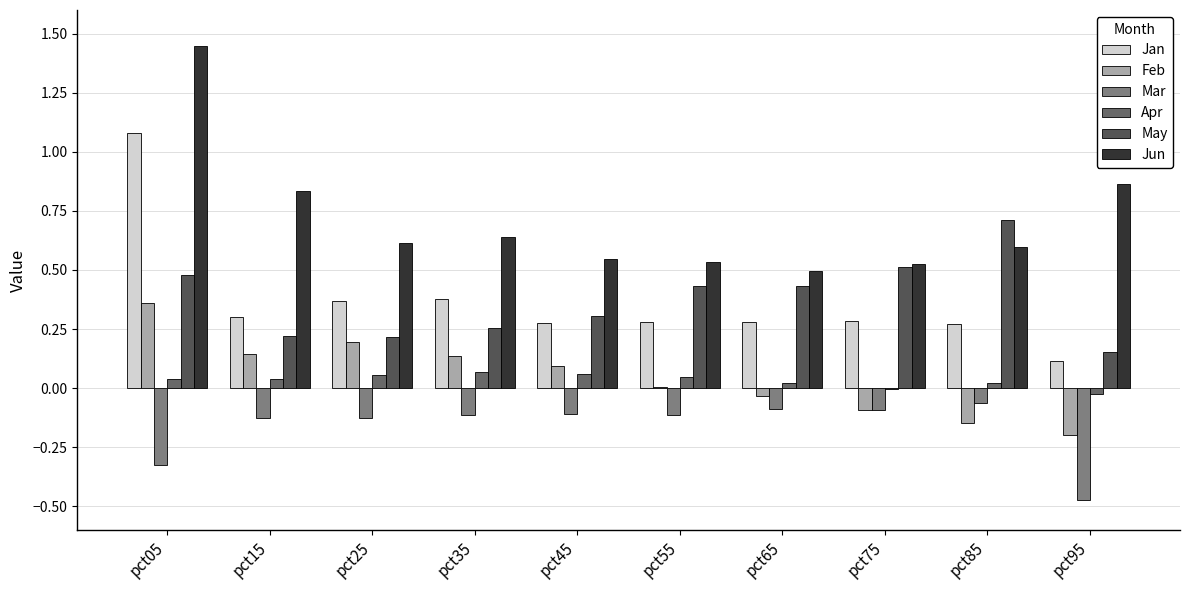

How many groups of bars are there?

10